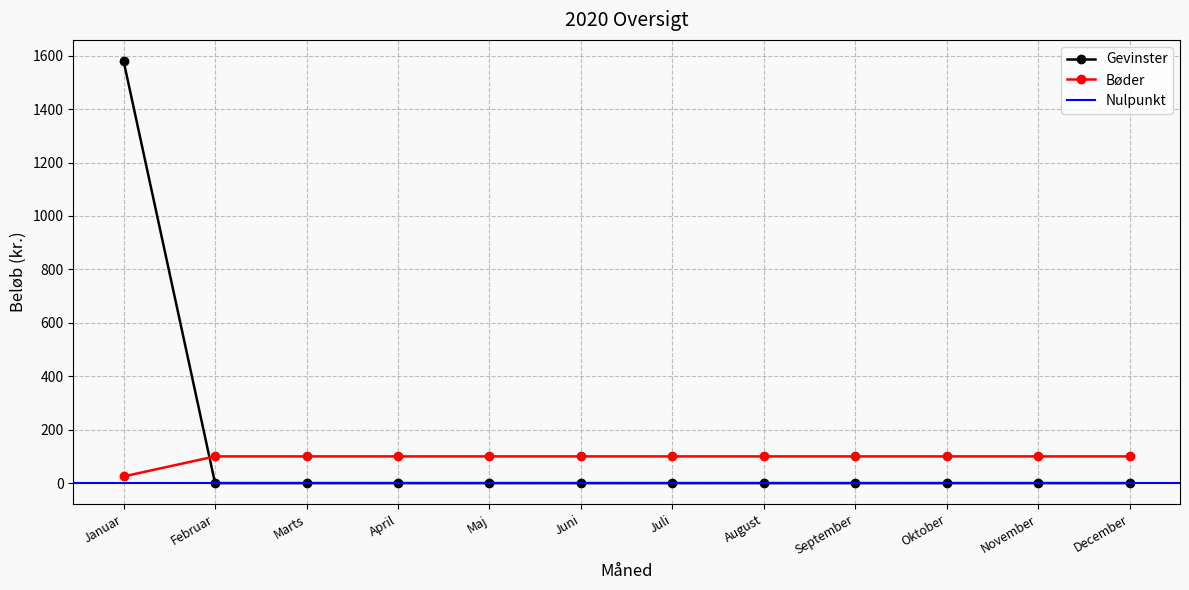

How many categories are shown in the chart?

12